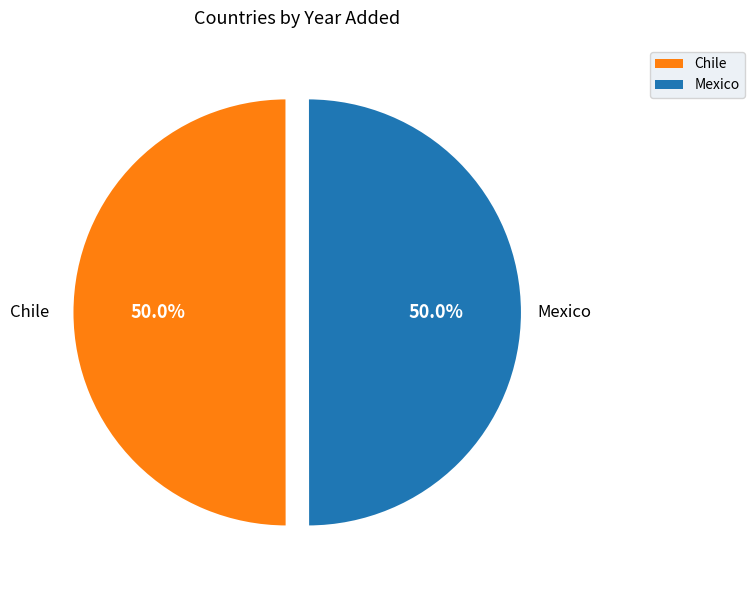

Approximately how many times larger is the value at Mexico compared to Chile?

1.0